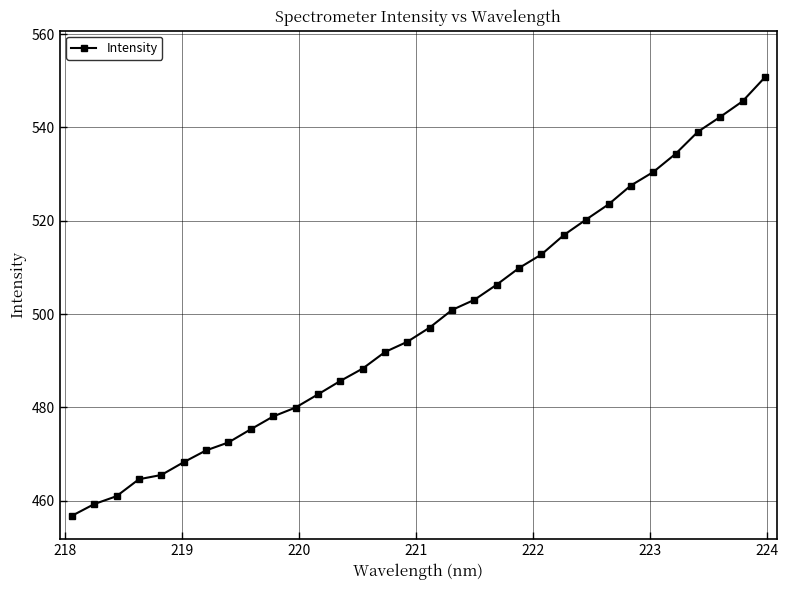

What is the value of the 27th point from the left?

530.4